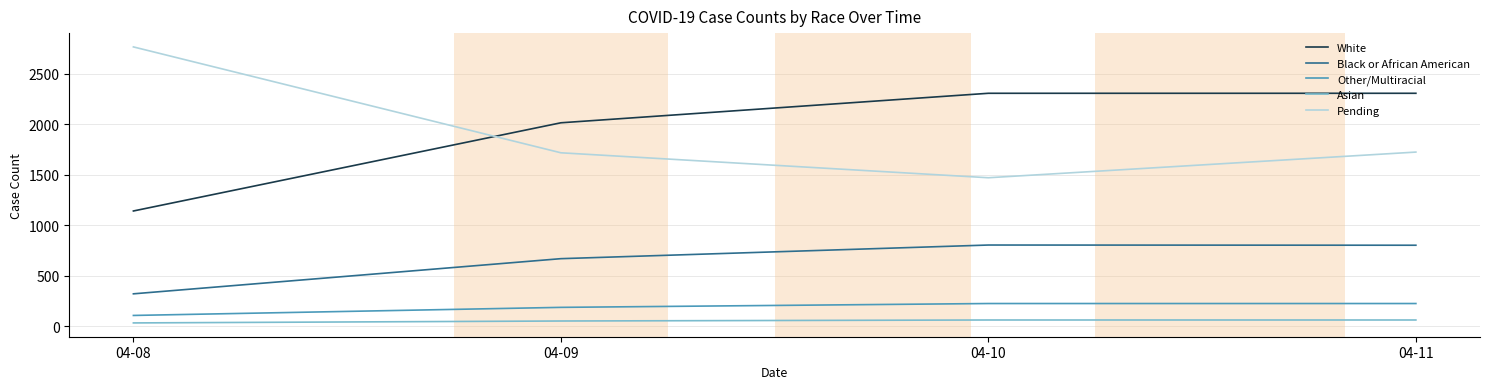

Count the number of categories in the chart.

4